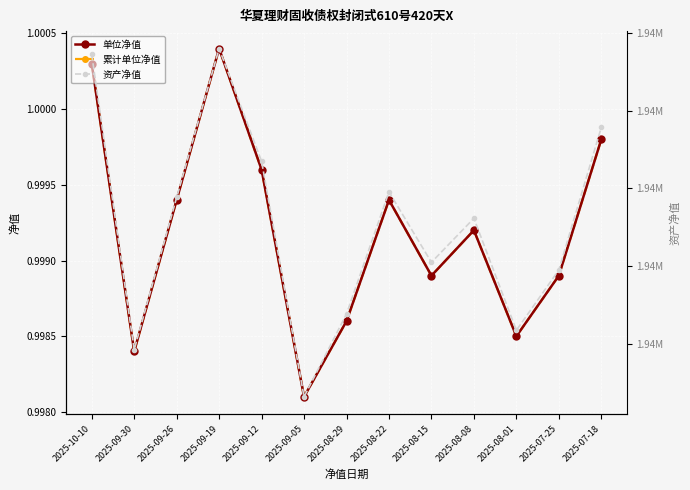

Which series has the largest range (max minus min)?

资产净值